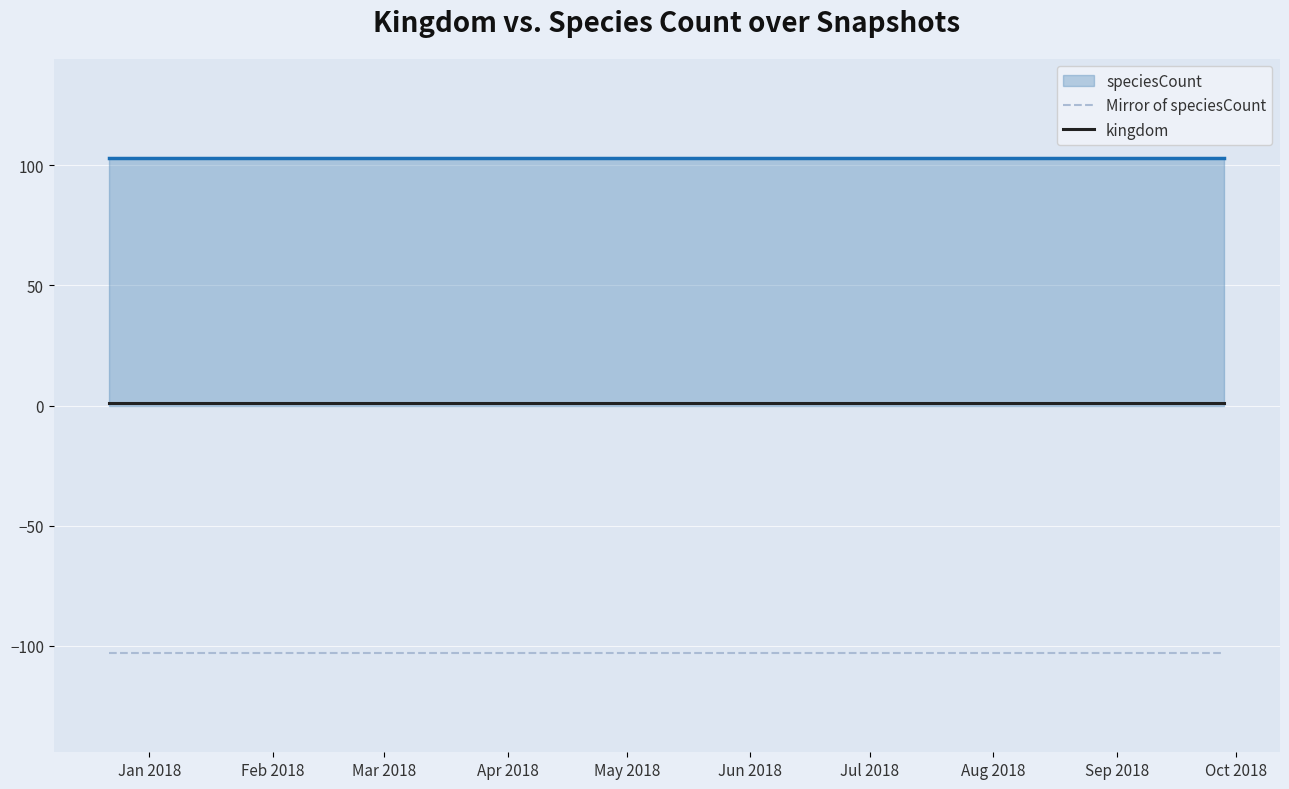

True or false: kingdom and Mirror of speciesCount cross at least once.

False